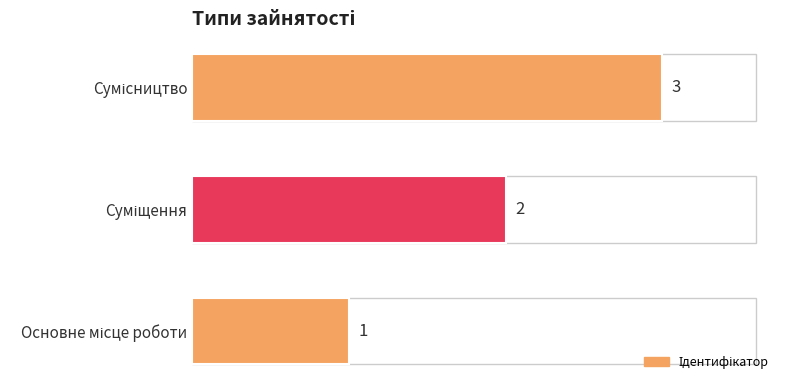

What is the greatest value displayed?

3